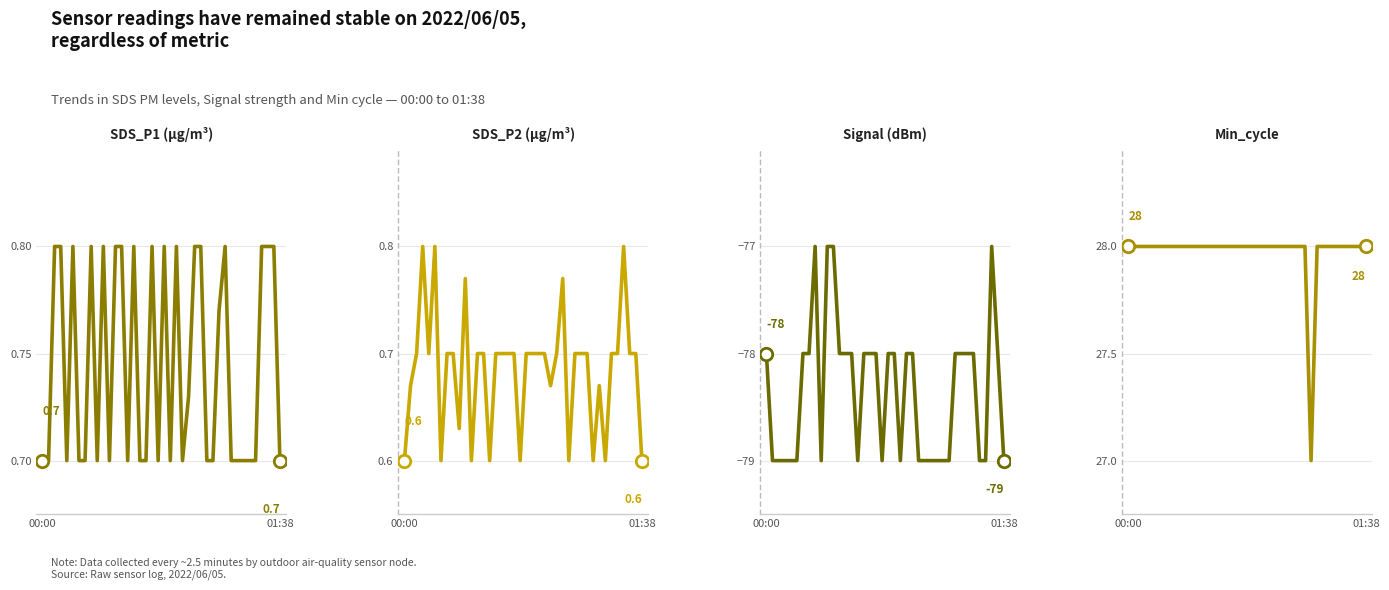

Which series has the widest spread of Y values?

Signal